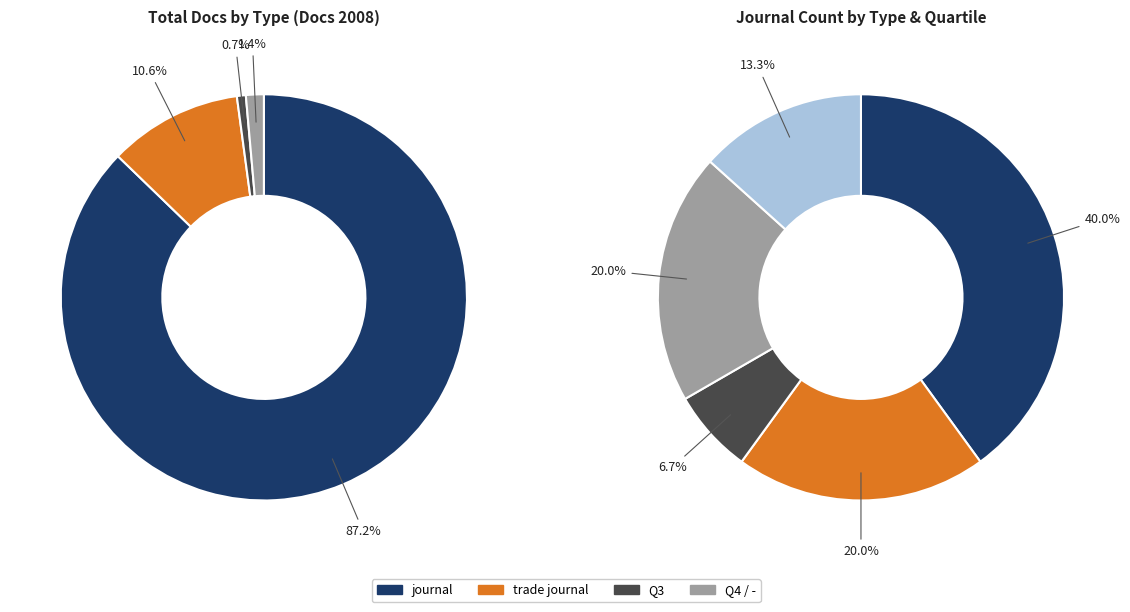

Which series changed the most between 0 and 1?

journal